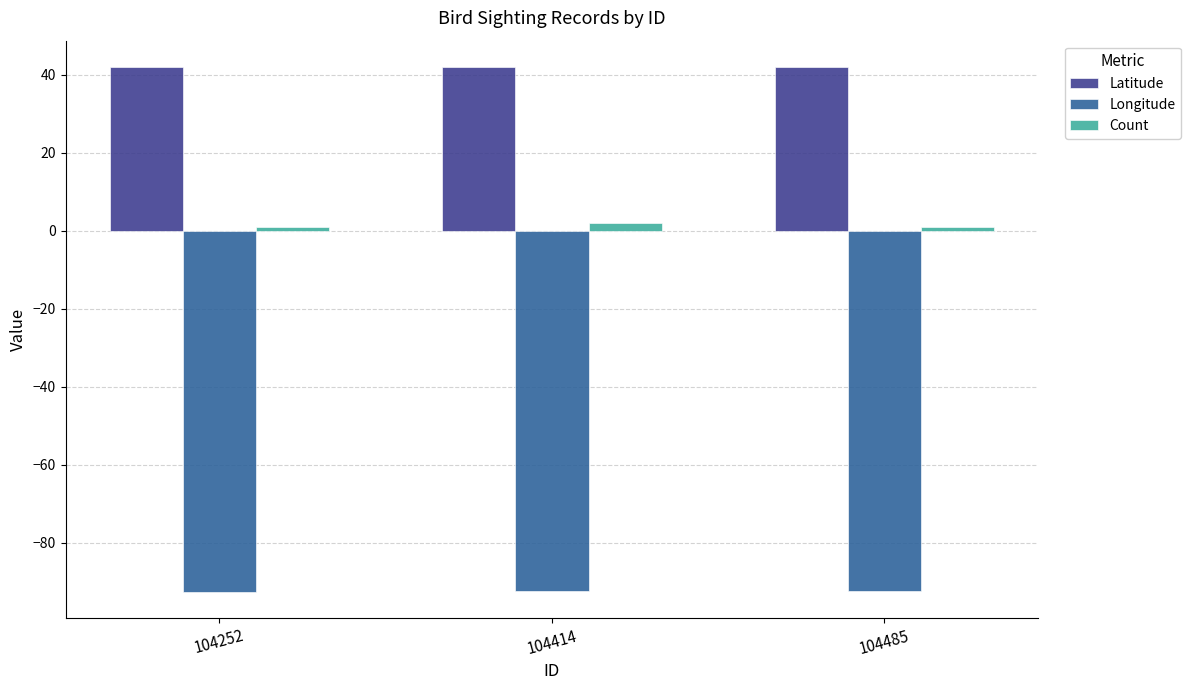

What is the average value of the Longitude series?

-92.5